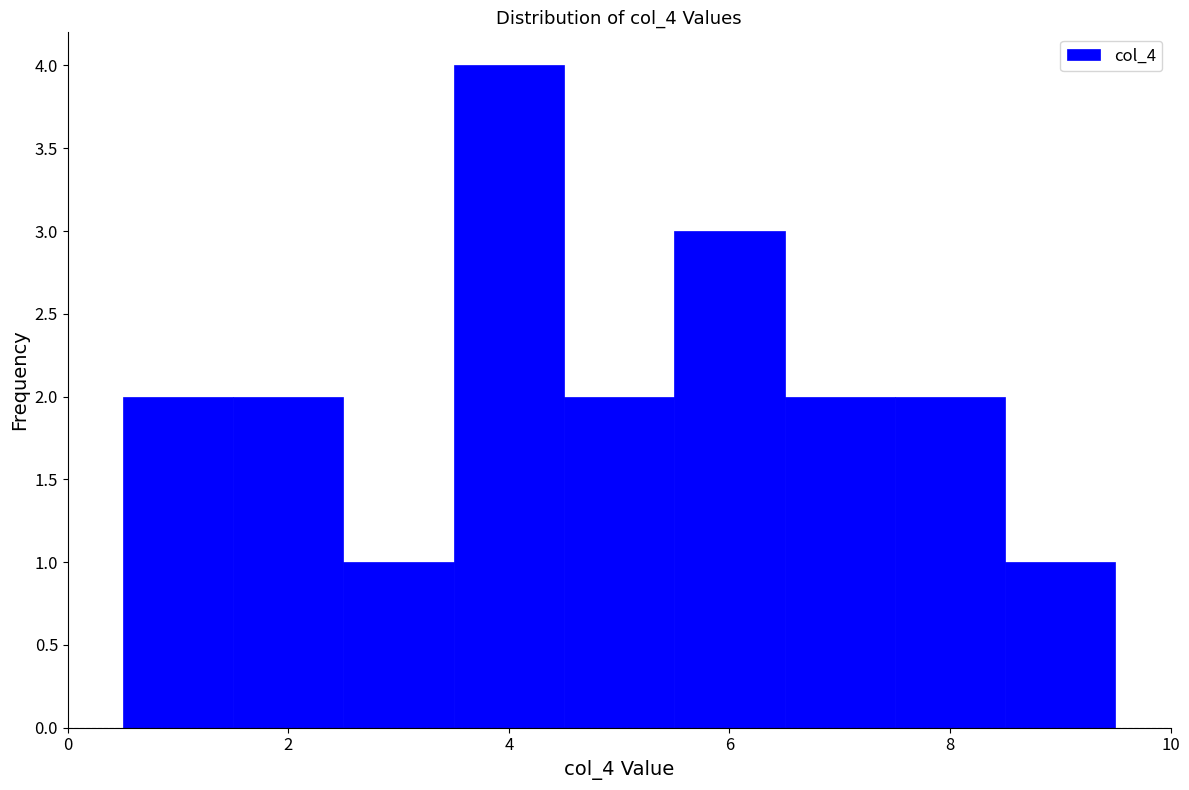

Reading left to right, transcribe this chart: for each bar, give the range it covers on the x-axis and its height. Neither the bar edges nor the heights are printed on the chart, so give them approximately, as read against the axes.

0.5 to 1.5: 2
1.5 to 2.5: 2
2.5 to 3.5: 1
3.5 to 4.5: 4
4.5 to 5.5: 2
5.5 to 6.5: 3
6.5 to 7.5: 2
7.5 to 8.5: 2
8.5 to 9.5: 1